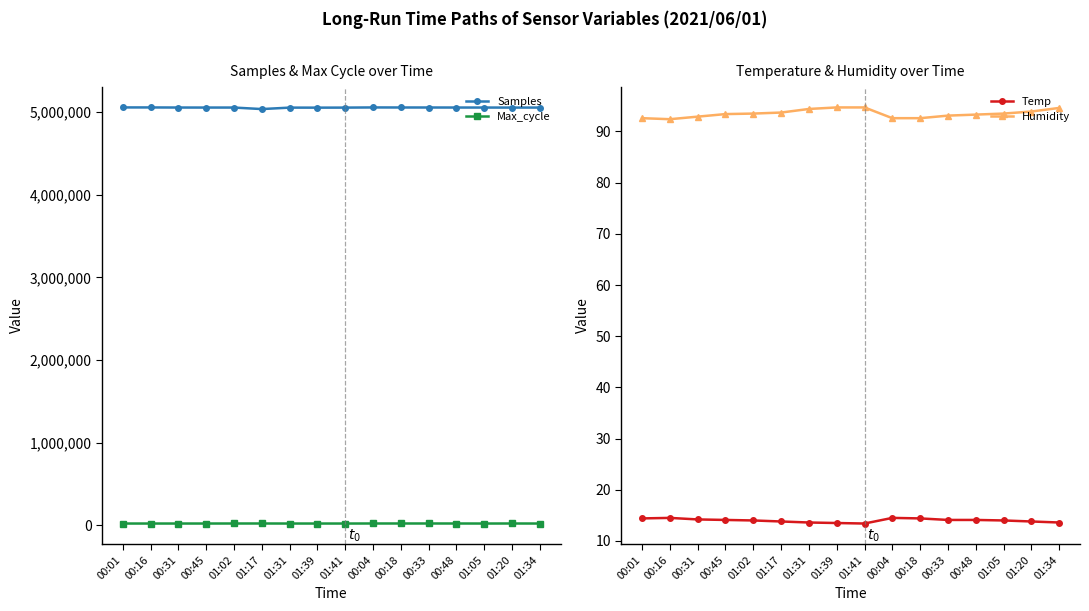

How many categories are shown in the chart?

16